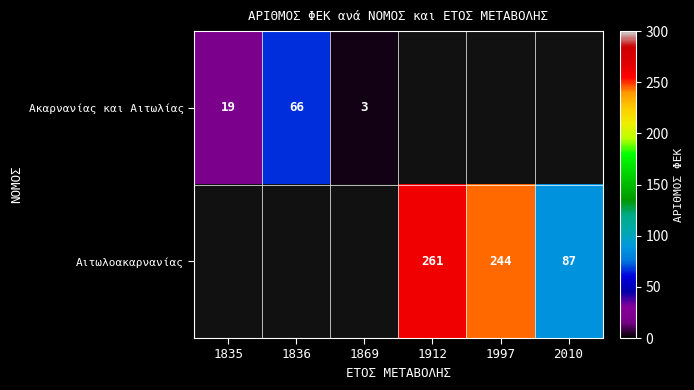

Is it true that Αιτωλοακαρνανίας equals 357 at 1997?

False